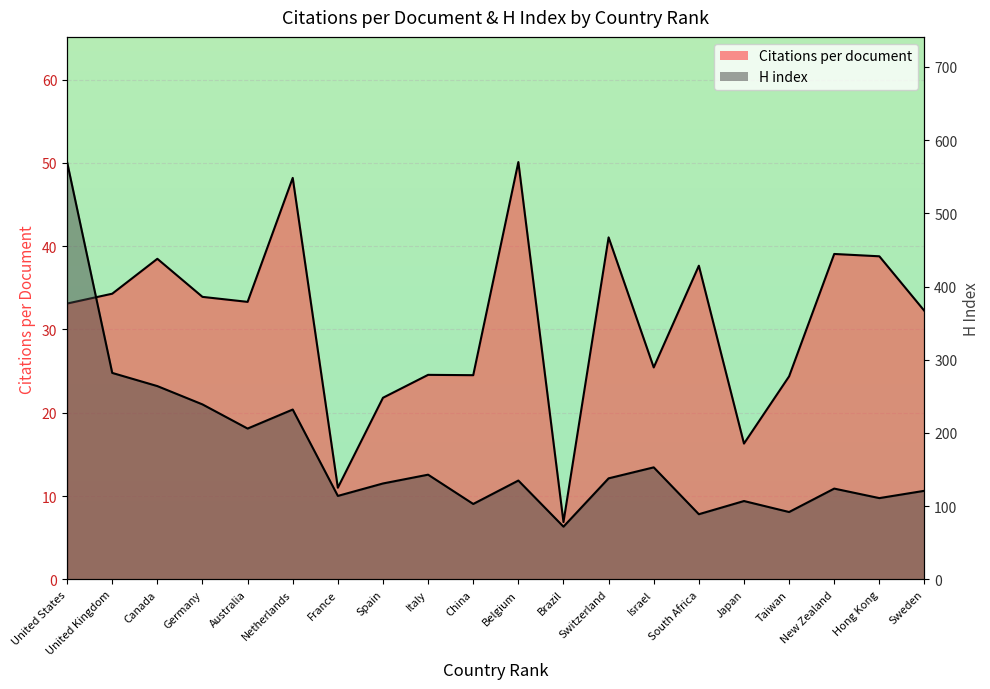

What is the difference between the Citations per document values at United States and United Kingdom?

1.2